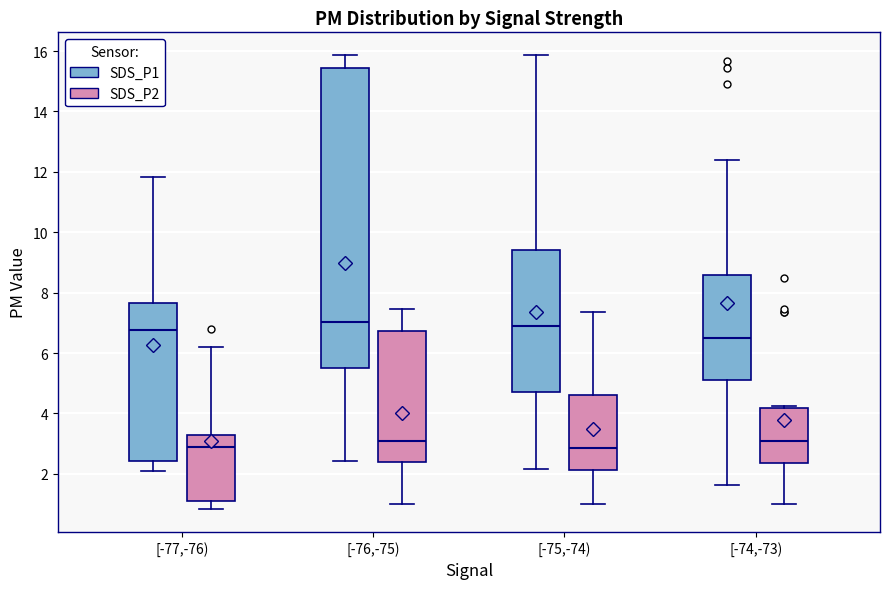

Reading left to right, read every box against the y-axis: the position of its median line, the range the box covers, and the ends of its whiskers. The values are not printed on the chart, so give them approximately, as read against the axis.

[-77,-76) (SDS_P1): median 6.8, box 2.4 to 7.6, whiskers 2.2 to 11.8
[-77,-76) (SDS_P2): median 3.0, box 1.2 to 3.4, whiskers 0.8 to 6.2
[-76,-75) (SDS_P1): median 7.0, box 5.6 to 15.4, whiskers 2.4 to 15.8
[-76,-75) (SDS_P2): median 3.2, box 2.4 to 6.8, whiskers 1.0 to 7.4
[-75,-74) (SDS_P1): median 7.0, box 4.8 to 9.4, whiskers 2.2 to 15.8
[-75,-74) (SDS_P2): median 2.8, box 2.2 to 4.6, whiskers 1.0 to 7.4
[-74,-73) (SDS_P1): median 6.6, box 5.2 to 8.6, whiskers 1.6 to 12.4
[-74,-73) (SDS_P2): median 3.0, box 2.4 to 4.2, whiskers 1.0 to 4.2 (just above the box's upper edge)